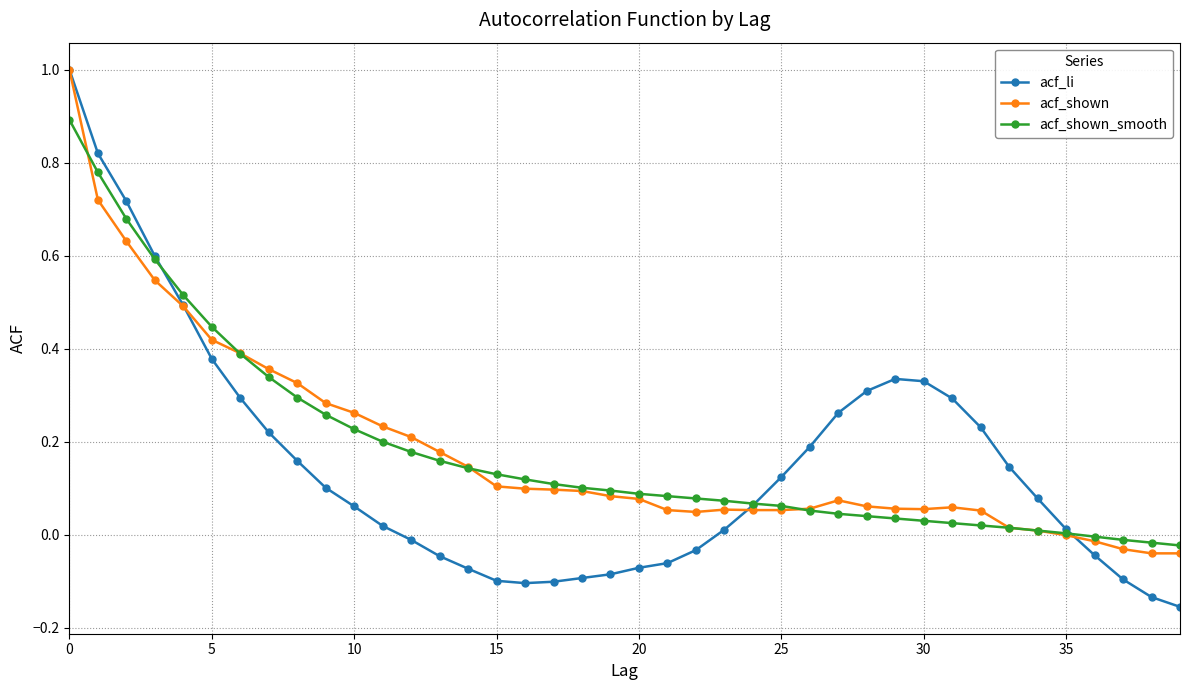

Which series has the largest range (max minus min)?

acf_li